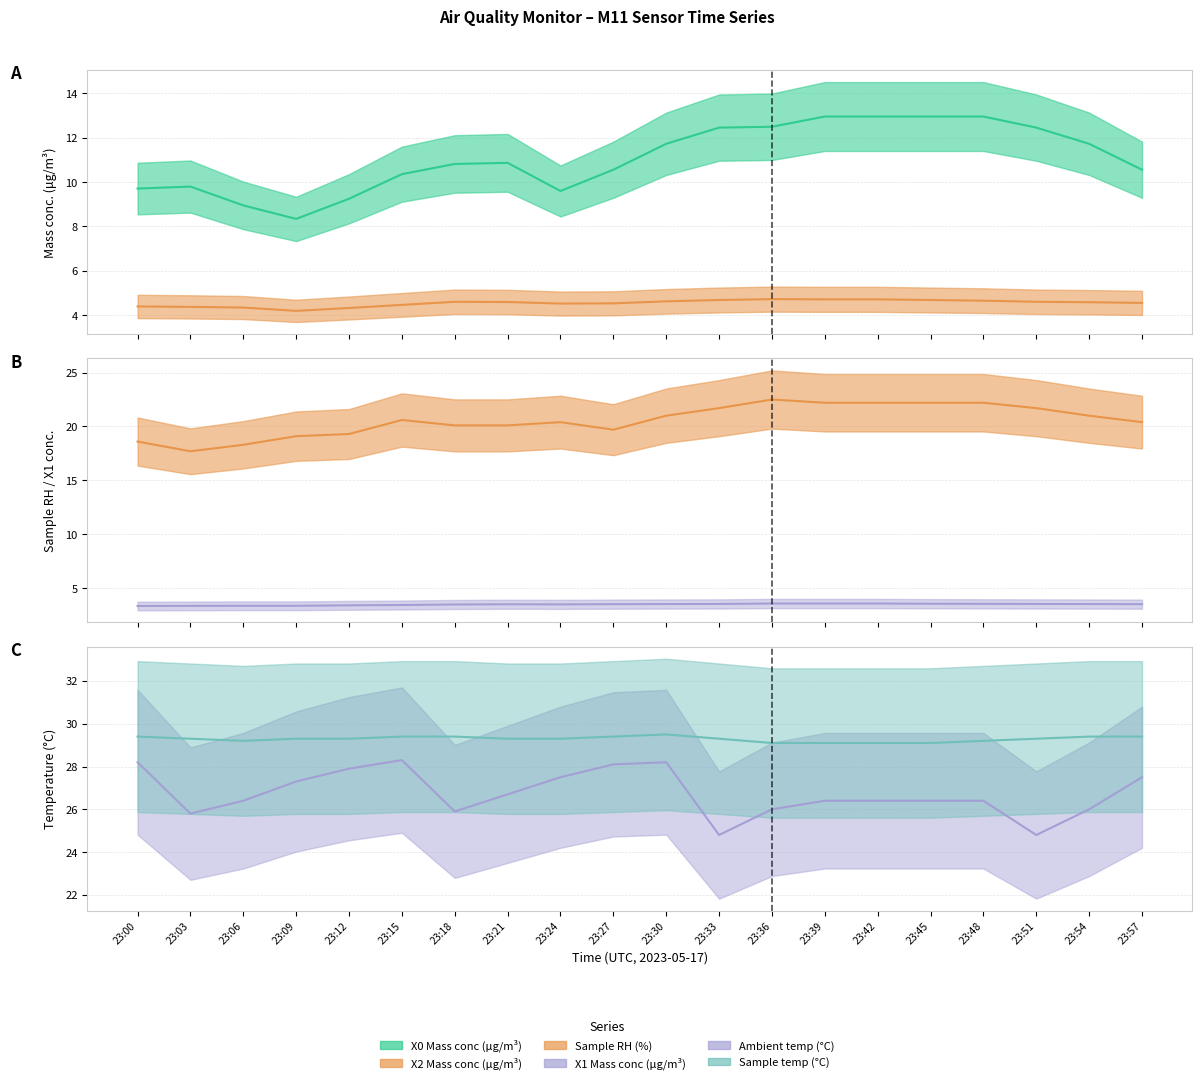

How many lines are shown in the chart?

6